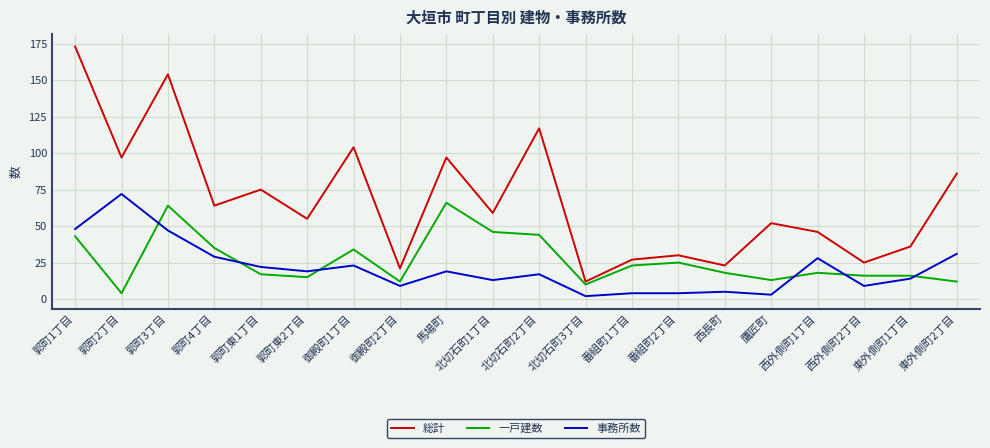

How many distinct data groups are displayed?

3